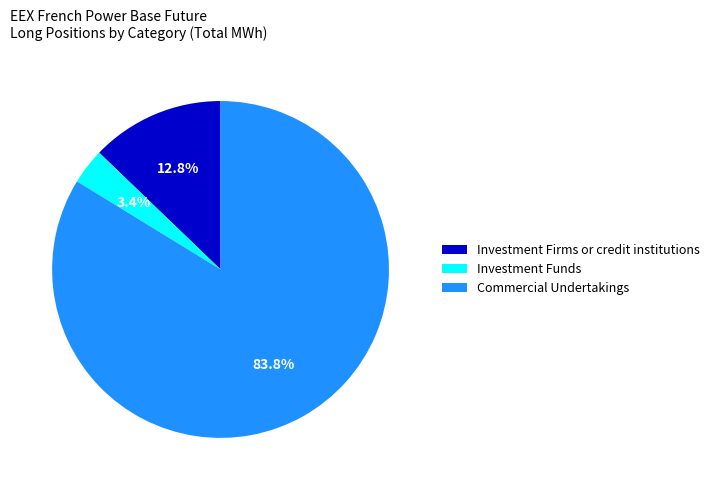

Combined, what portion of the pie is Commercial Undertakings and Investment Firms or credit institutions?

96.6%